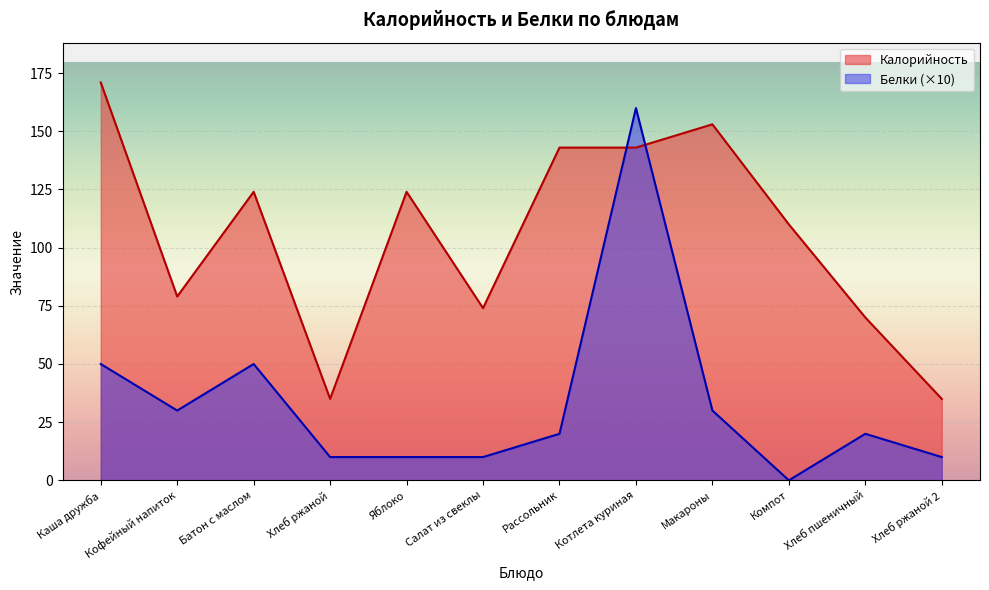

True or false: Белки and Калорийность cross at least once.

True